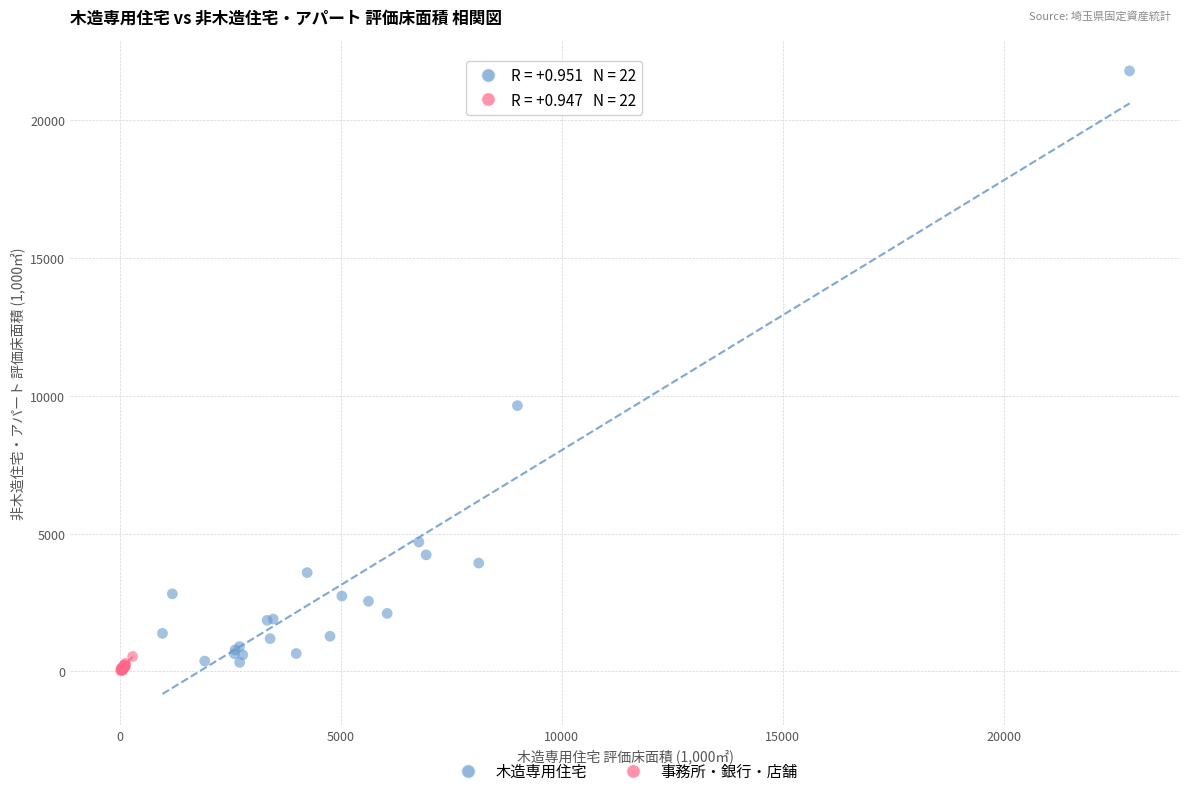

Which series contains the highest Y value?

木造専用住宅